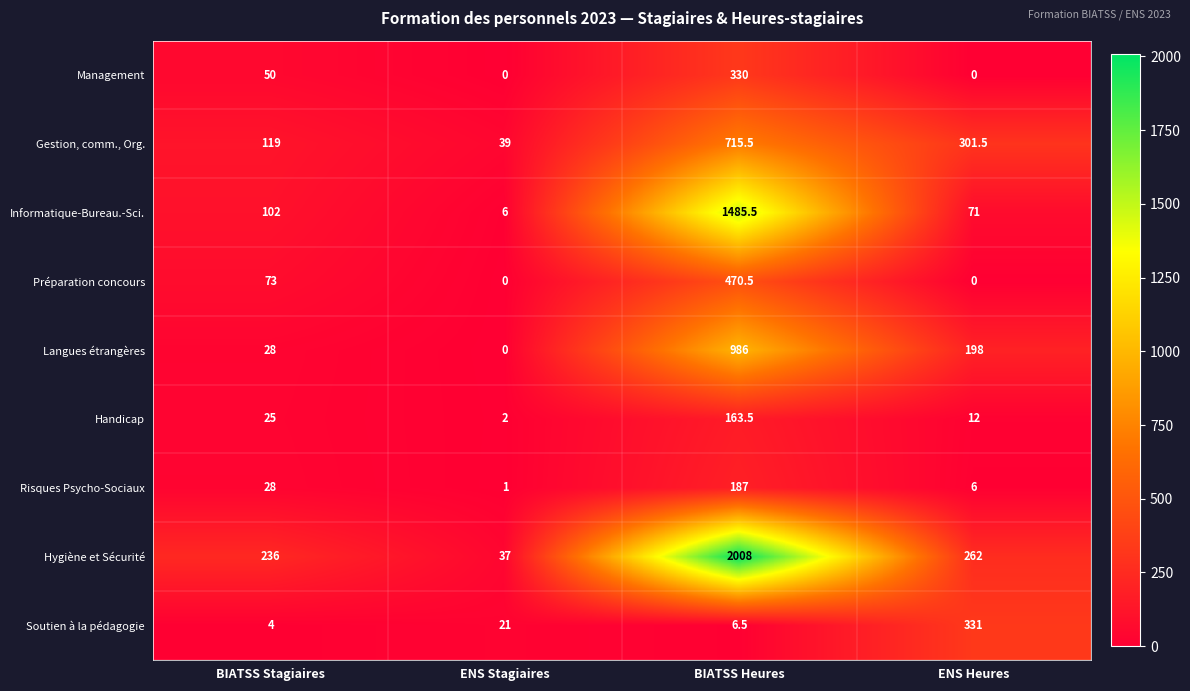

Rank the series by their maximum value, from lowest to highest.

Handicap, Risques Psycho-Sociaux, Management, Soutien à la pédagogie, Préparation concours, Gestion, comm., Org., Langues étrangères, Informatique-Bureau.-Sci., Hygiène et Sécurité